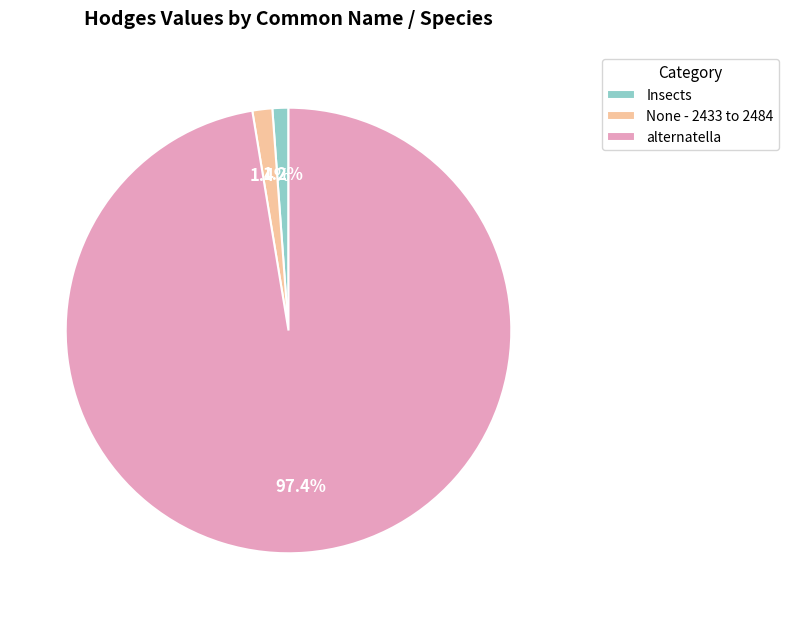

The Insects slice represents 16% of the pie. True or false?

False